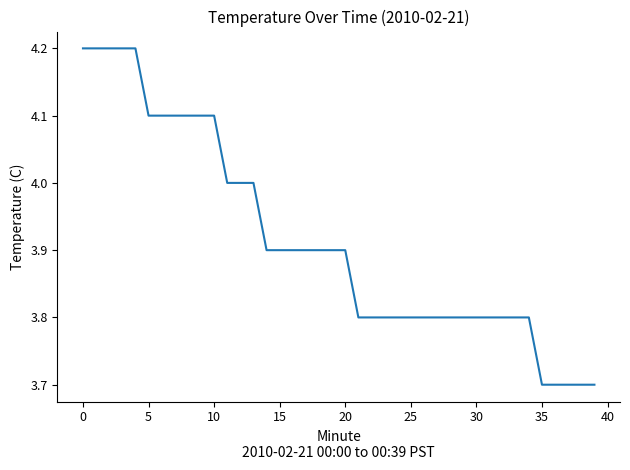

Does the chart have visible grid lines?

No